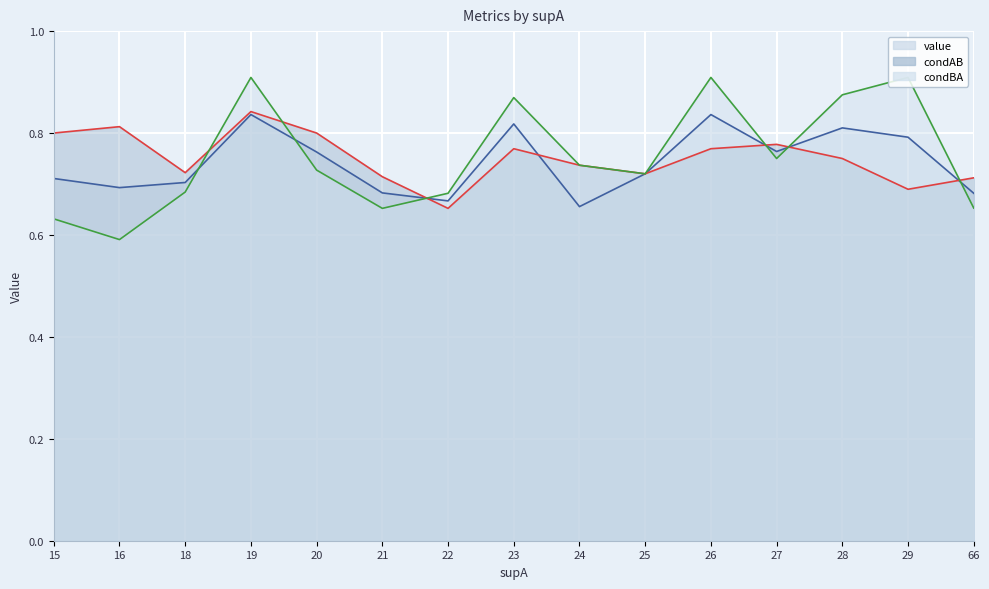

Reading right to left, what are all the values shown in this chart?

value: 66=0.7	29=0.8	28=0.8	27=0.8	26=0.8	25=0.7	24=0.7	23=0.8	22=0.7	21=0.7	20=0.8	19=0.8	18=0.7	16=0.7	15=0.7
condAB: 66=0.7	29=0.7	28=0.8	27=0.8	26=0.8	25=0.7	24=0.7	23=0.8	22=0.7	21=0.7	20=0.8	19=0.8	18=0.7	16=0.8	15=0.8
condBA: 66=0.7	29=0.9	28=0.9	27=0.8	26=0.9	25=0.7	24=0.7	23=0.9	22=0.7	21=0.7	20=0.7	19=0.9	18=0.7	16=0.6	15=0.6